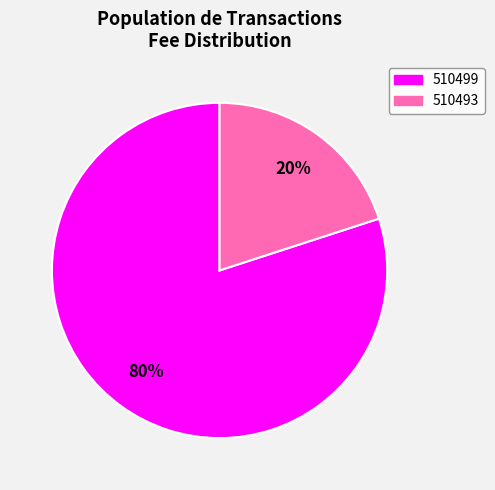

Is it true that 510499 is 80% of the pie?

True